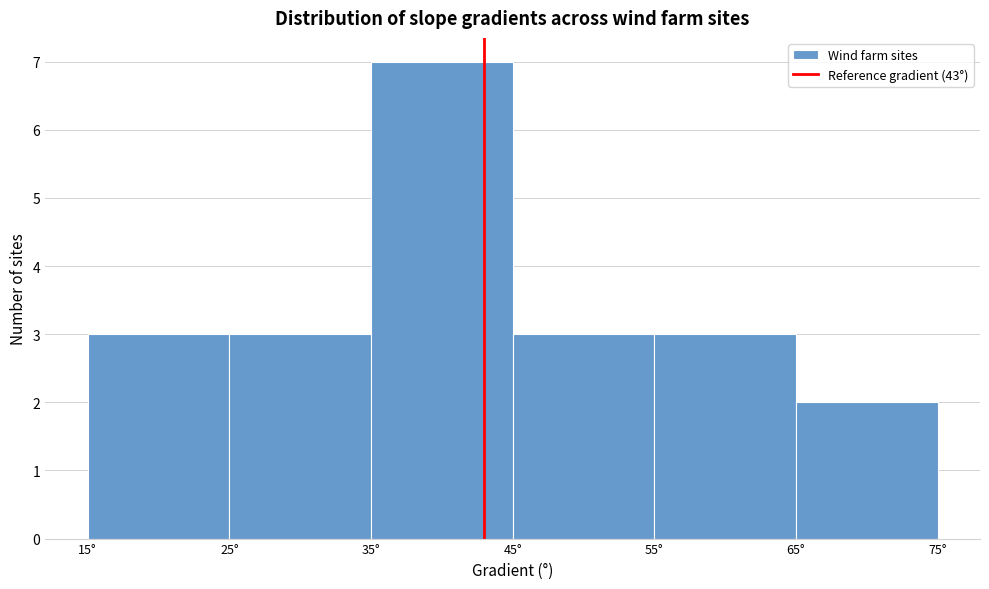

Reading left to right, list every bar in this chart as the range it spans on the x-axis followed by its height. The values are not printed on the chart, so give them approximately, as read against the axis.

15 to 25: 3
25 to 35: 3
35 to 45: 7
45 to 55: 3
55 to 65: 3
65 to 75: 2